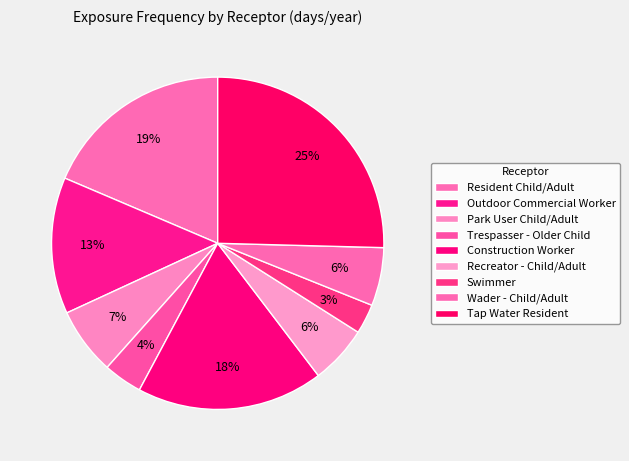

Is Tap Water Resident the majority of the pie?

No